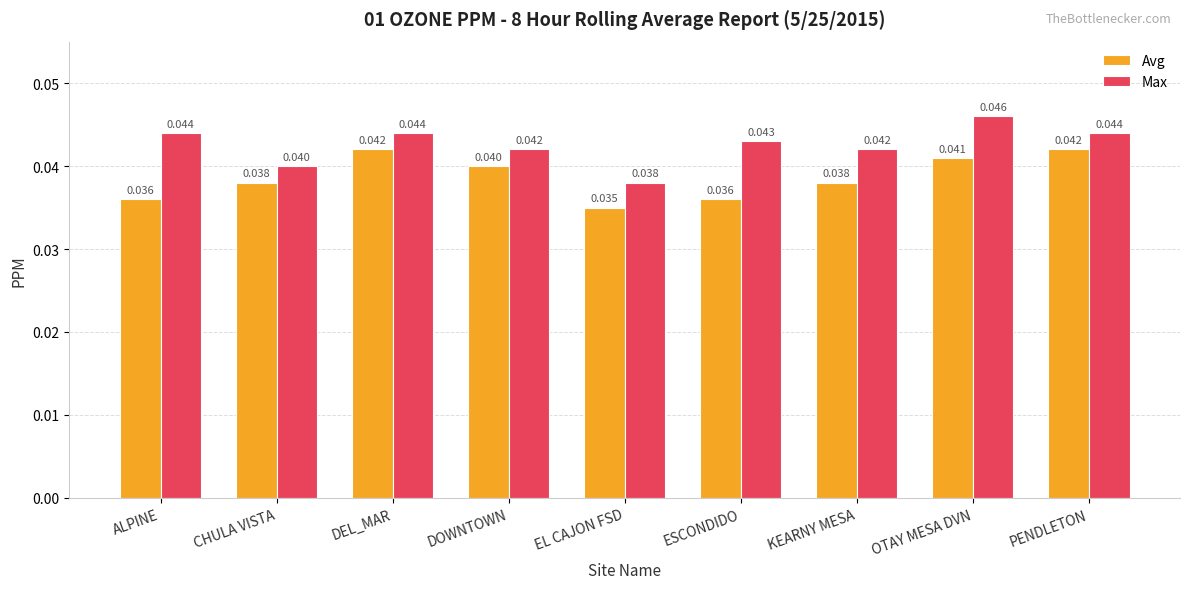

How many distinct data groups are displayed?

2